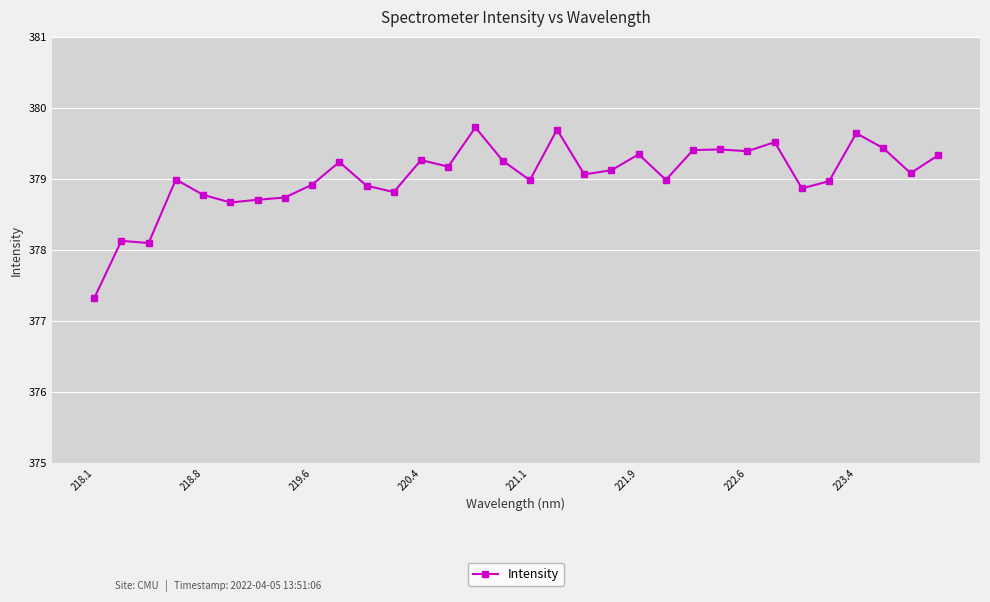

What is the minimum value shown in the chart?

377.3